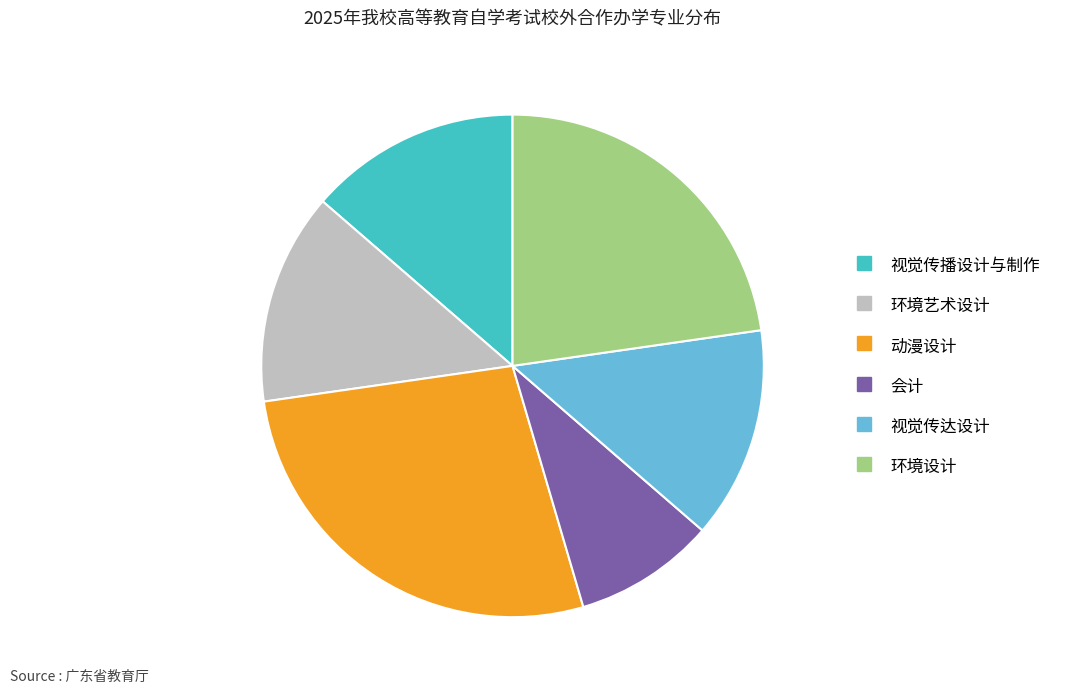

The 环境艺术设计 slice represents 4% of the pie. True or false?

False